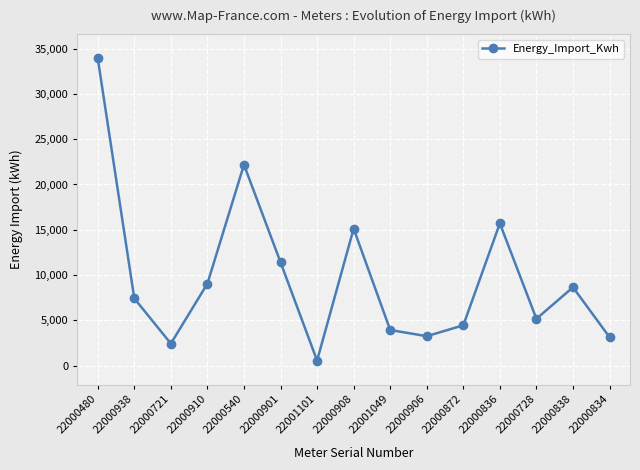

How many series are shown in this chart?

1